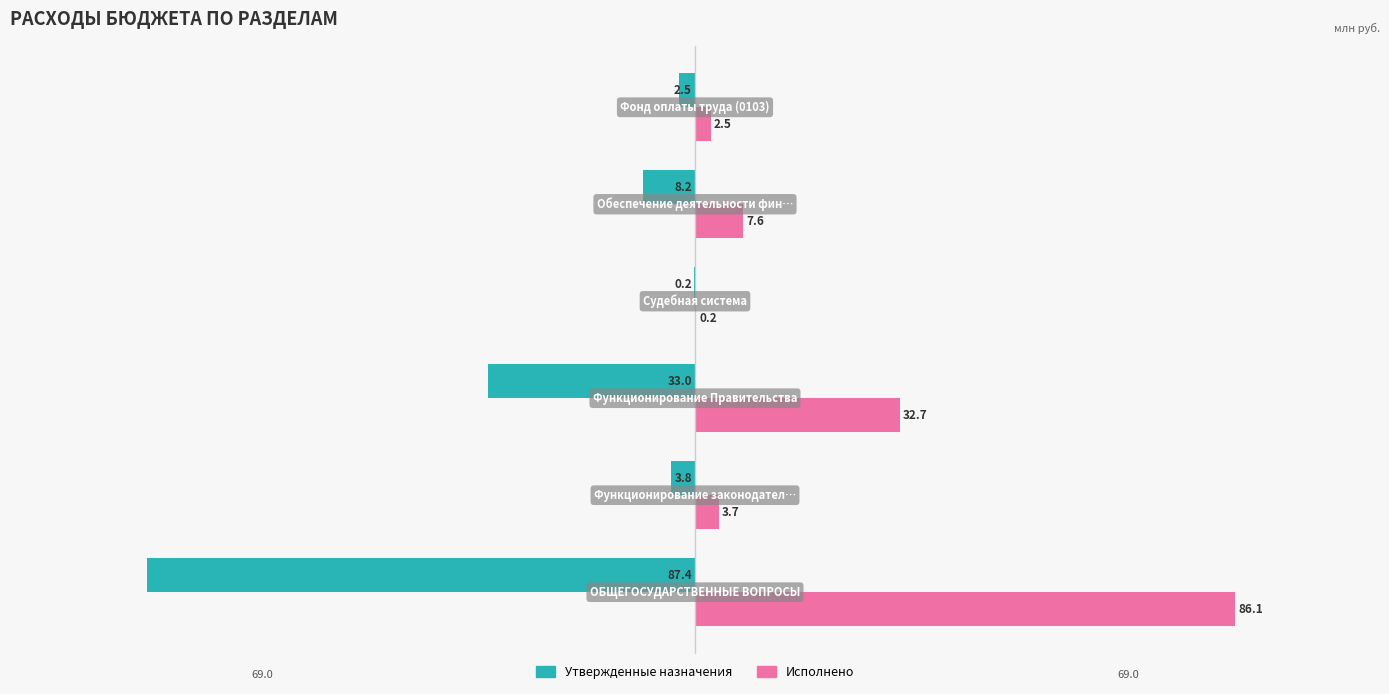

Which series has the widest spread of values?

Утвержденные назначения